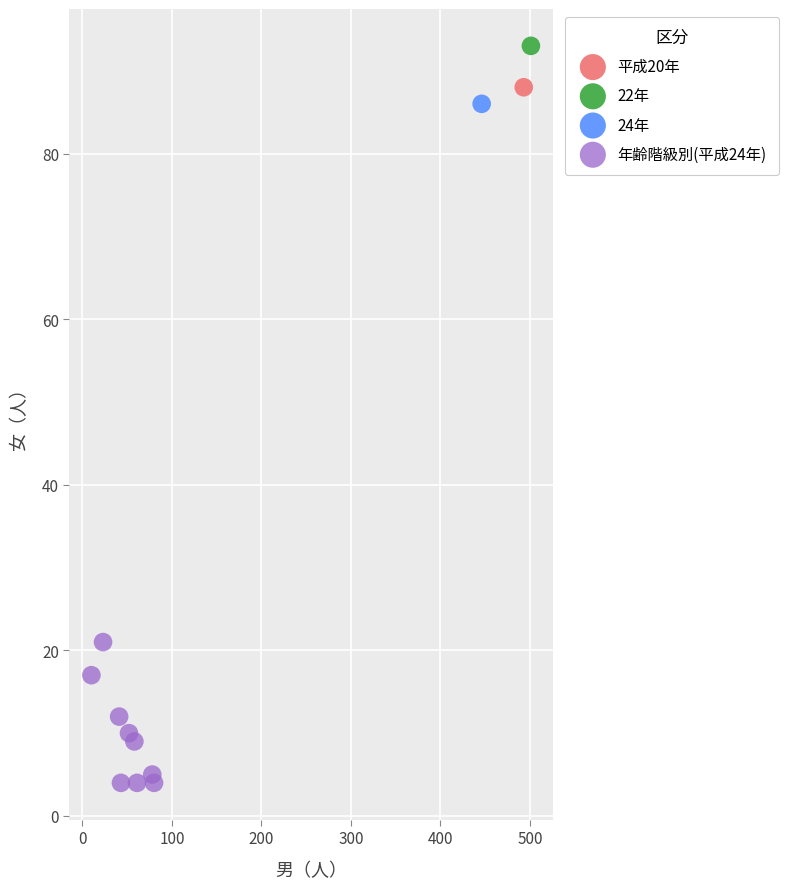

What are all the series names shown in the legend?

平成20年, 22年, 24年, 年齢階級別(平成24年)